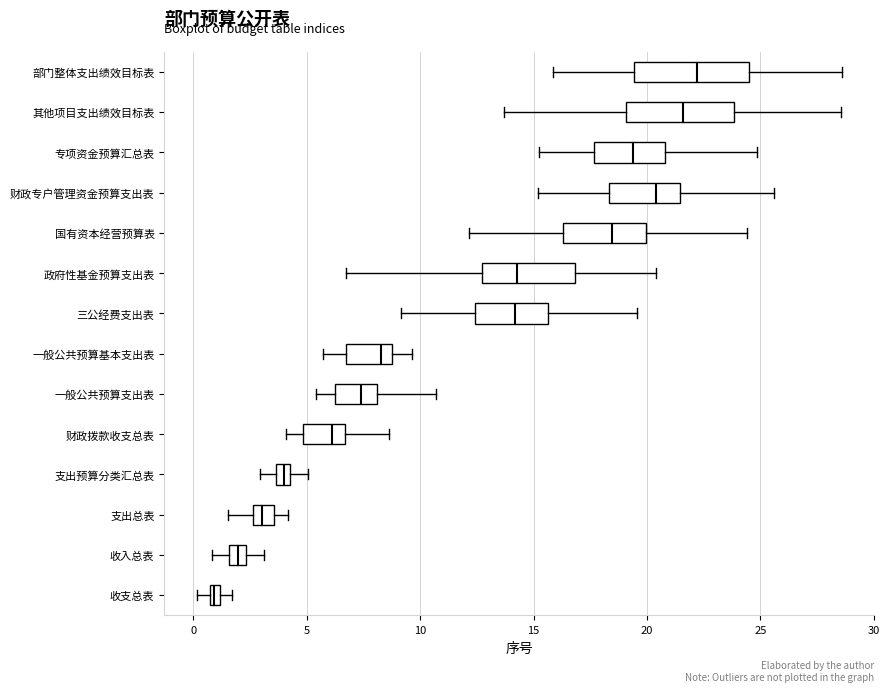

Which box's median line is the furthest to the right?

部门整体支出绩效目标表